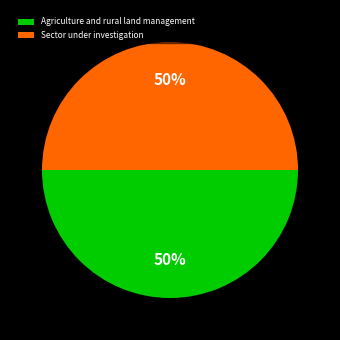

What is the ratio of the value at Agriculture and rural land management to the value at Sector under investigation?

1.0